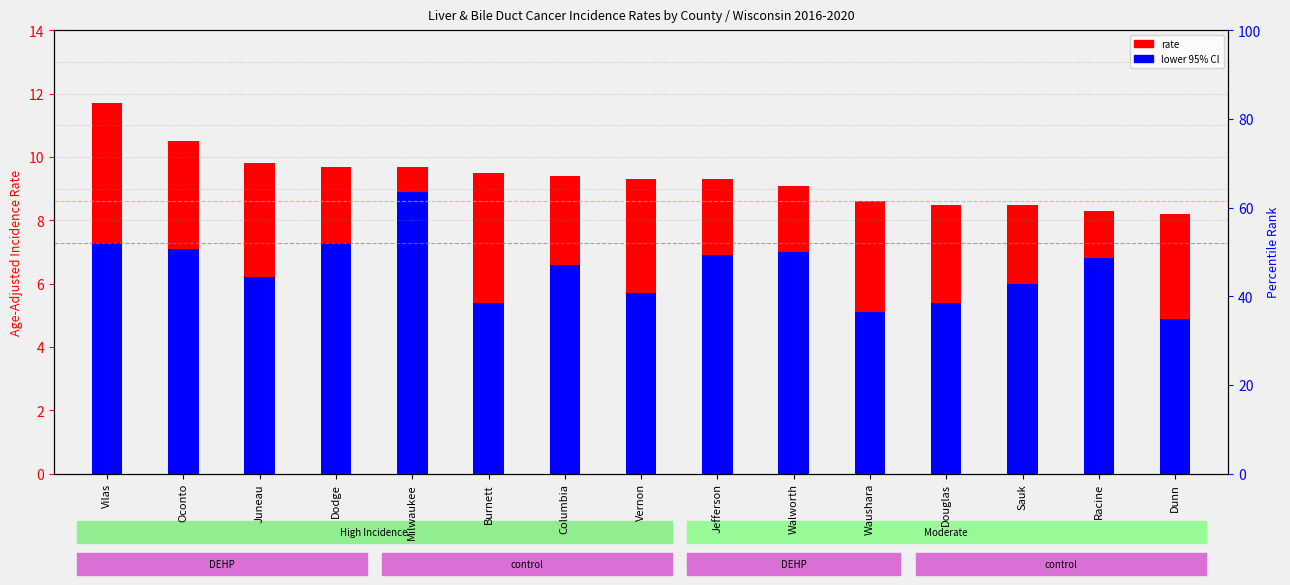

What is the sum of all Age-Adj Rate values?

140.1